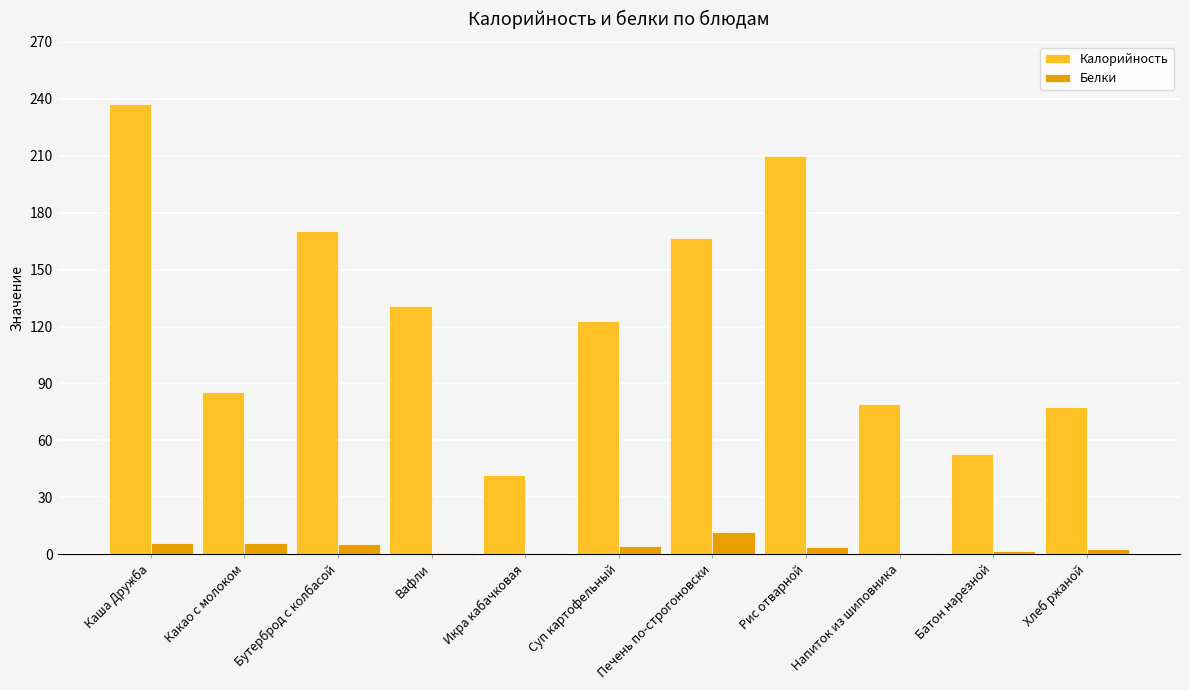

Which series changed the most between Бутерброд с колбасой and Напиток из шиповника?

Калорийность